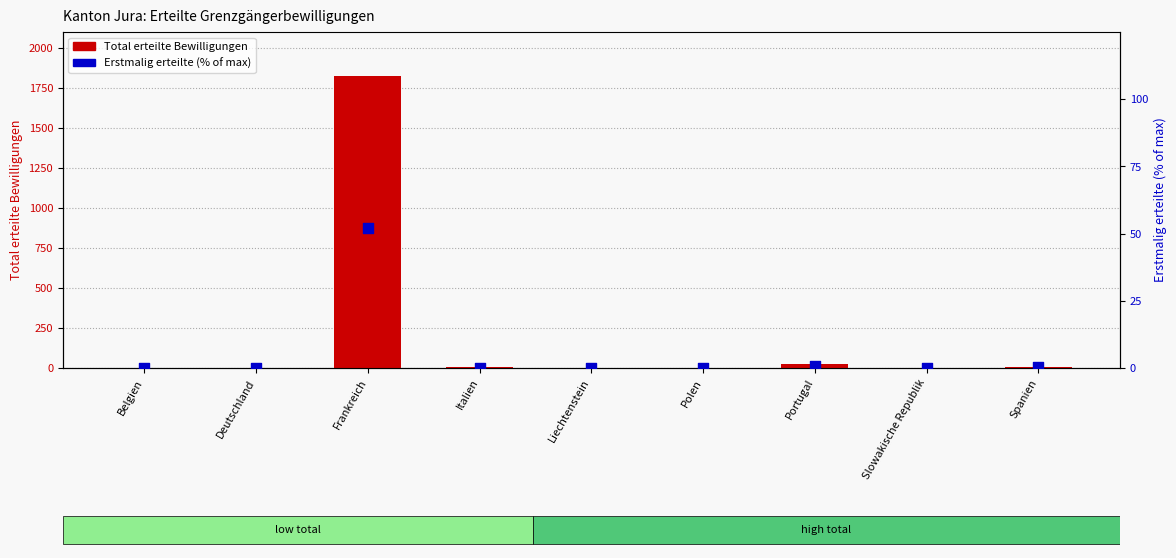

At which category is the sum across all series the highest?

Frankreich